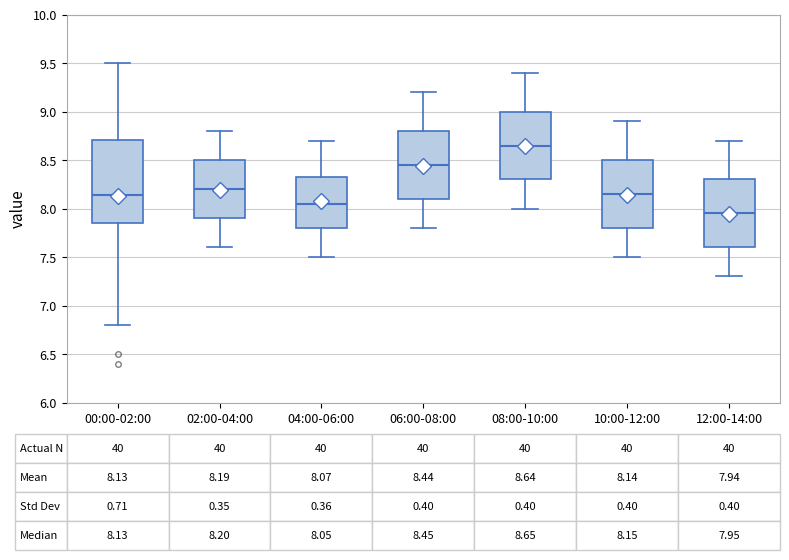

Comparing the boxes themselves (not the whiskers), which one is the tallest?

00:00-02:00